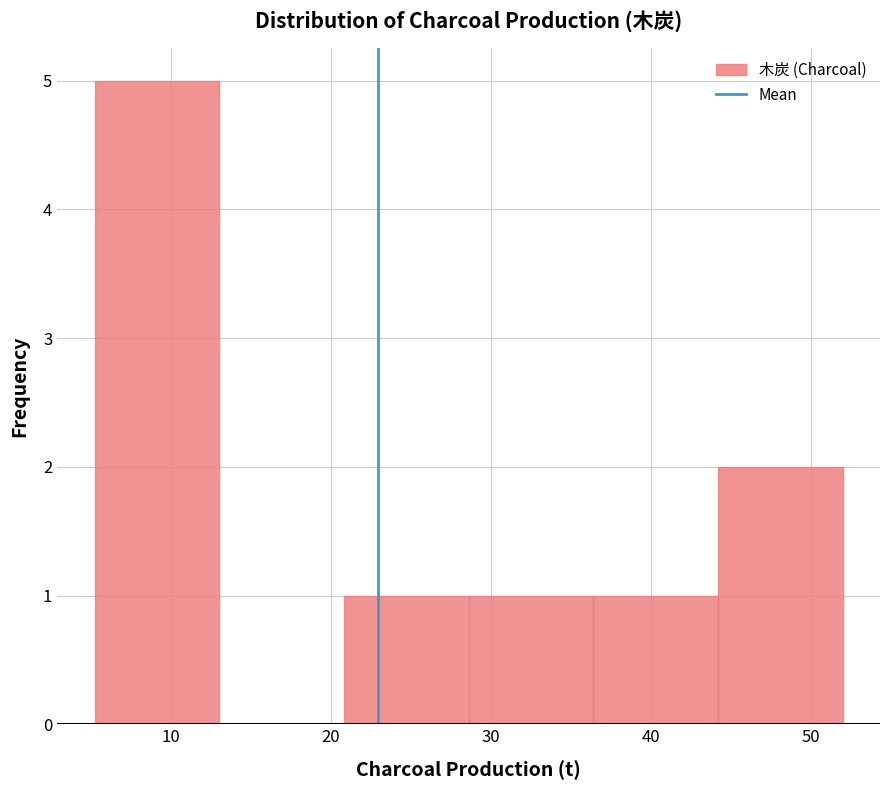

Which range on the x-axis has the tallest bar?

5.2 to 13.0